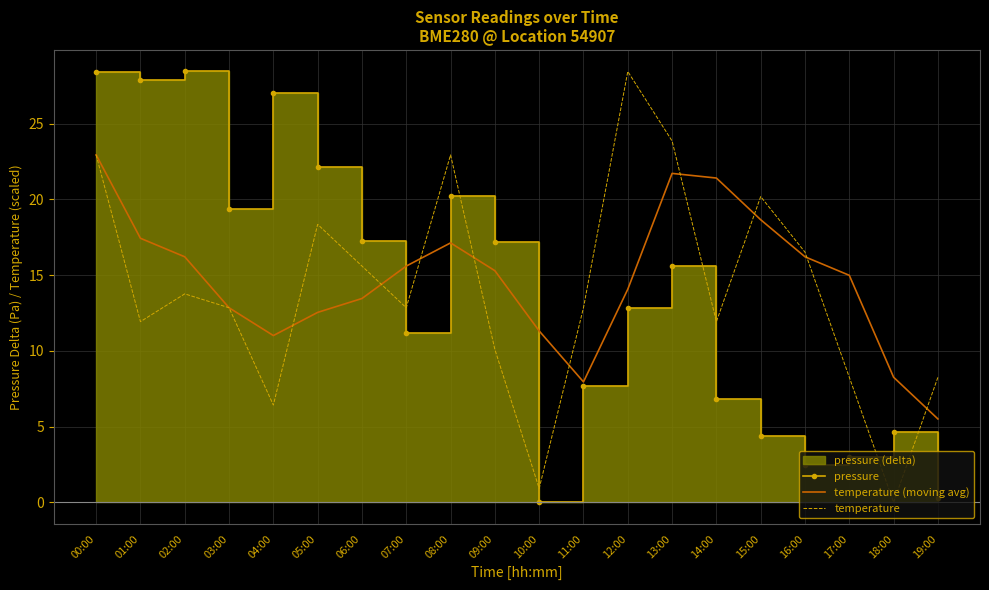

Reading left to right, extract all data points from this chart.

pressure: 00:00=28.4	01:00=27.9	02:00=28.4	03:00=19.4	04:00=27.0	05:00=22.1	06:00=17.2	07:00=11.2	08:00=20.2	09:00=17.2	10:00=0.0	11:00=7.7	12:00=12.8	13:00=15.6	14:00=6.9	15:00=4.4	16:00=2.4	17:00=3.0	18:00=4.7	19:00=0.3
temperature (moving avg): 00:00=22.9	01:00=17.4	02:00=16.2	03:00=12.8	04:00=11.0	05:00=12.5	06:00=13.5	07:00=15.6	08:00=17.1	09:00=15.3	10:00=11.3	11:00=8.0	12:00=14.1	13:00=21.7	14:00=21.4	15:00=18.7	16:00=16.2	17:00=15.0	18:00=8.3	19:00=5.5
temperature: 00:00=22.9	01:00=11.9	02:00=13.8	03:00=12.8	04:00=6.4	05:00=18.3	06:00=15.6	07:00=12.8	08:00=22.9	09:00=10.1	10:00=0.9	11:00=12.8	12:00=28.4	13:00=23.9	14:00=11.9	15:00=20.2	16:00=16.5	17:00=8.3	18:00=0.0	19:00=8.3